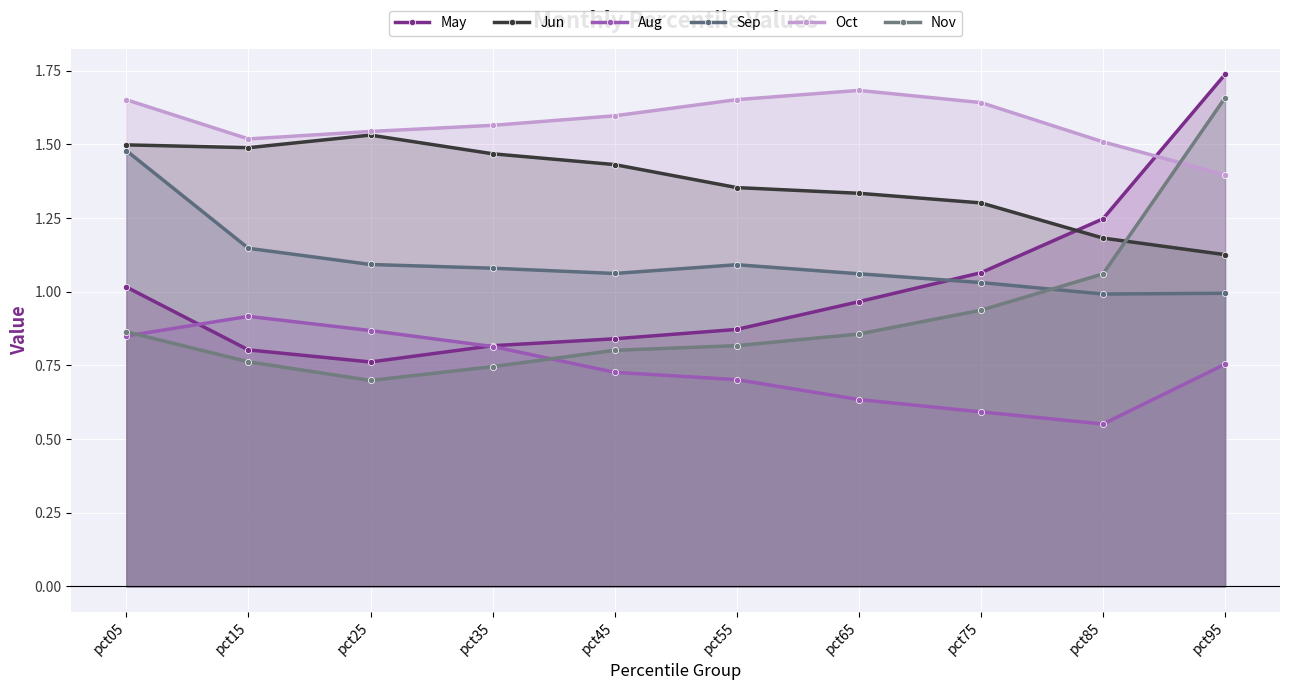

Is the value of Nov at pct65 greater than the value of May at pct85?

No